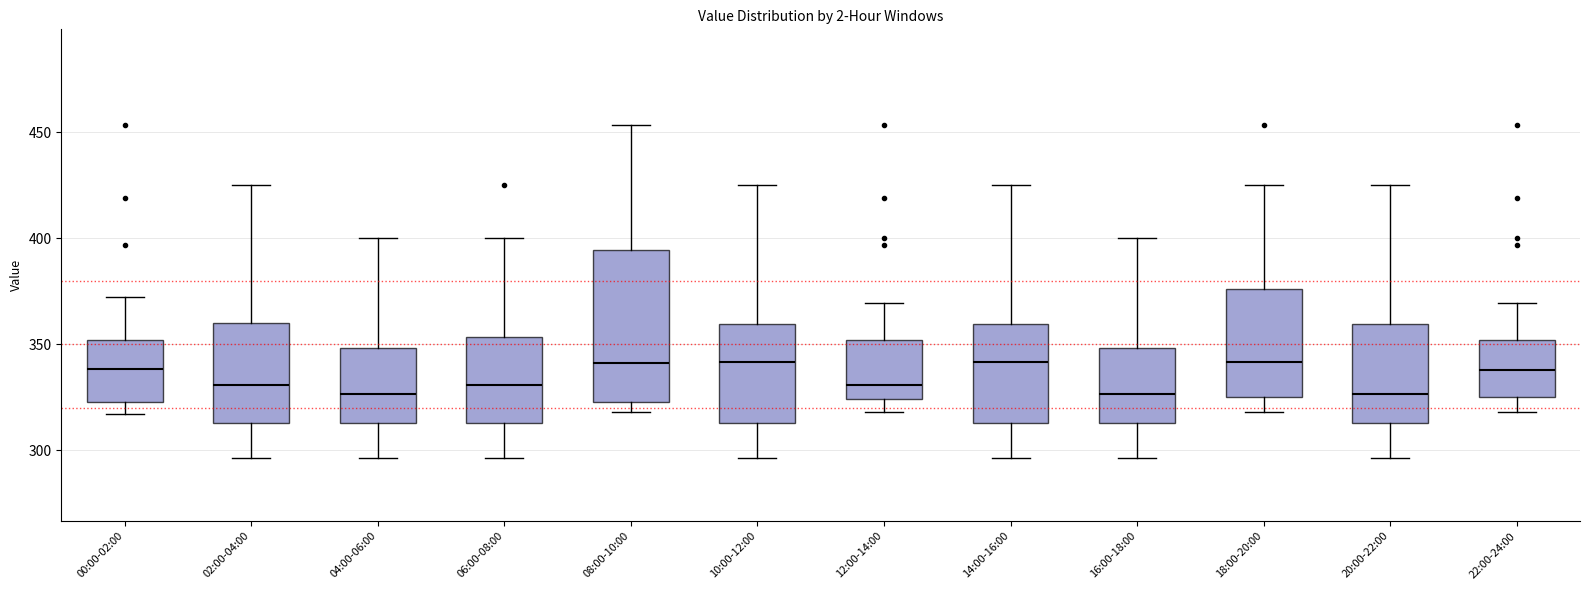

Where is the upper edge of the box for 08:00-10:00 on the y-axis? The values are not printed on the chart, so give them approximately, as read against the axis.

395